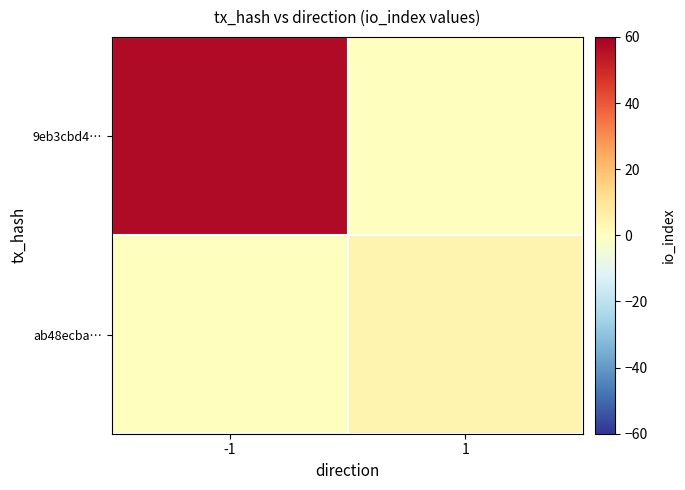

At how many categories does at least one series exceed 53?

1